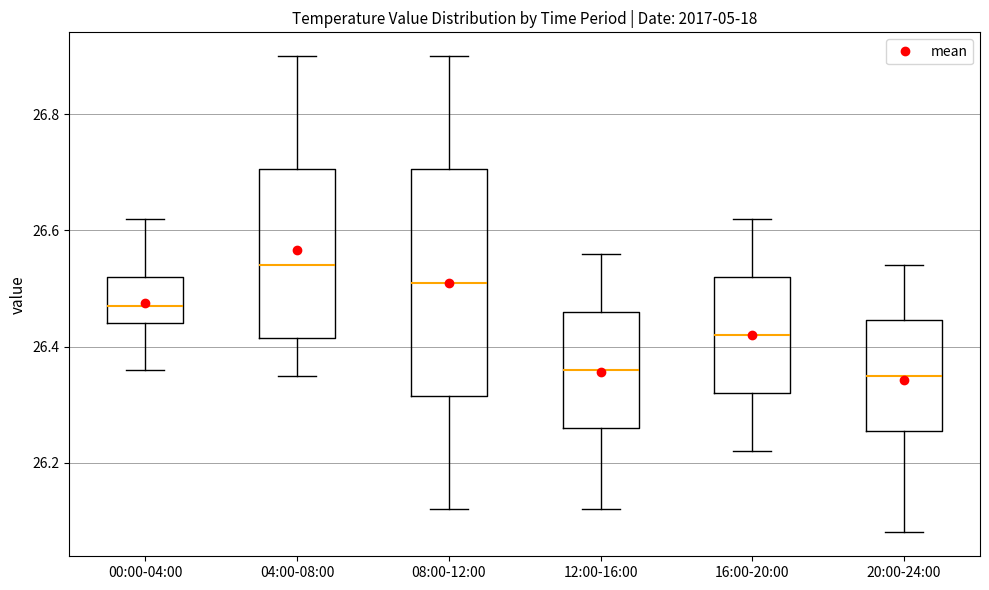

Which box is the tallest, from its lower edge to its upper edge?

08:00-12:00